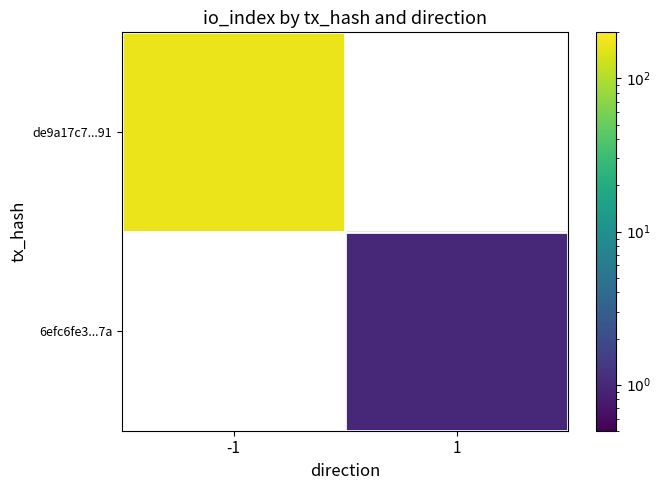

At which category does the chart reach its peak across all series?

-1